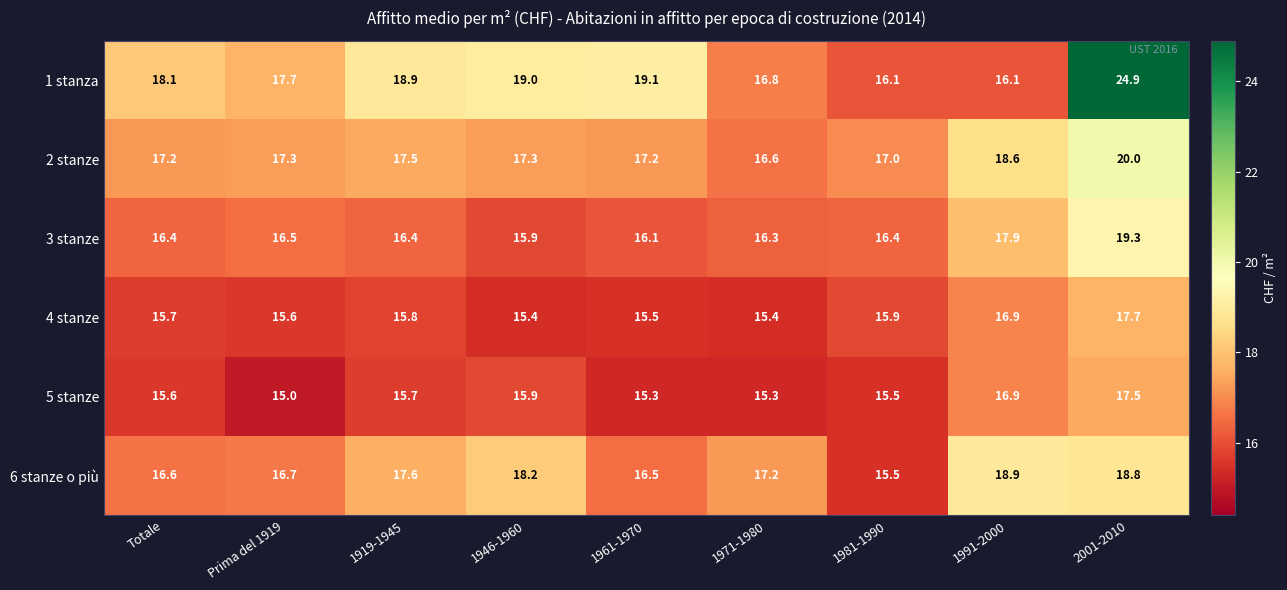

What is the smallest value displayed?

15.0